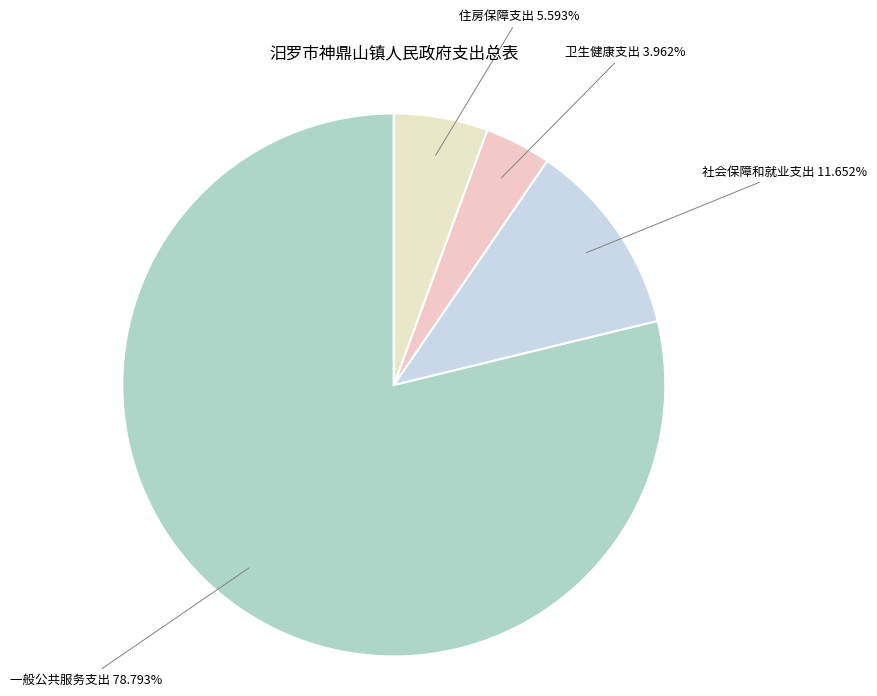

True or false: 一般公共服务支出 accounts for 79% of the total.

True